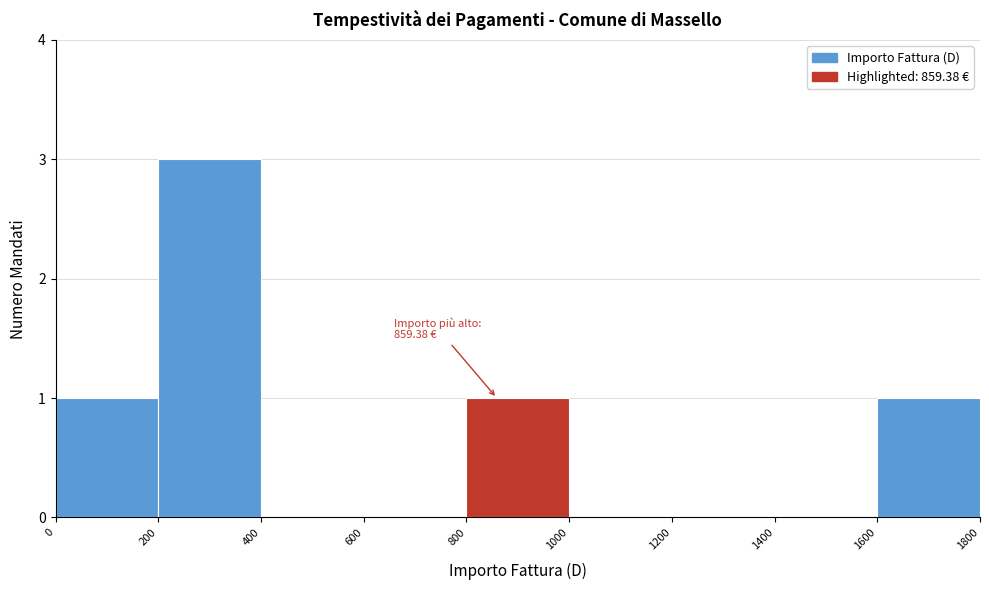

Which range on the x-axis has the tallest bar?

200 to 400